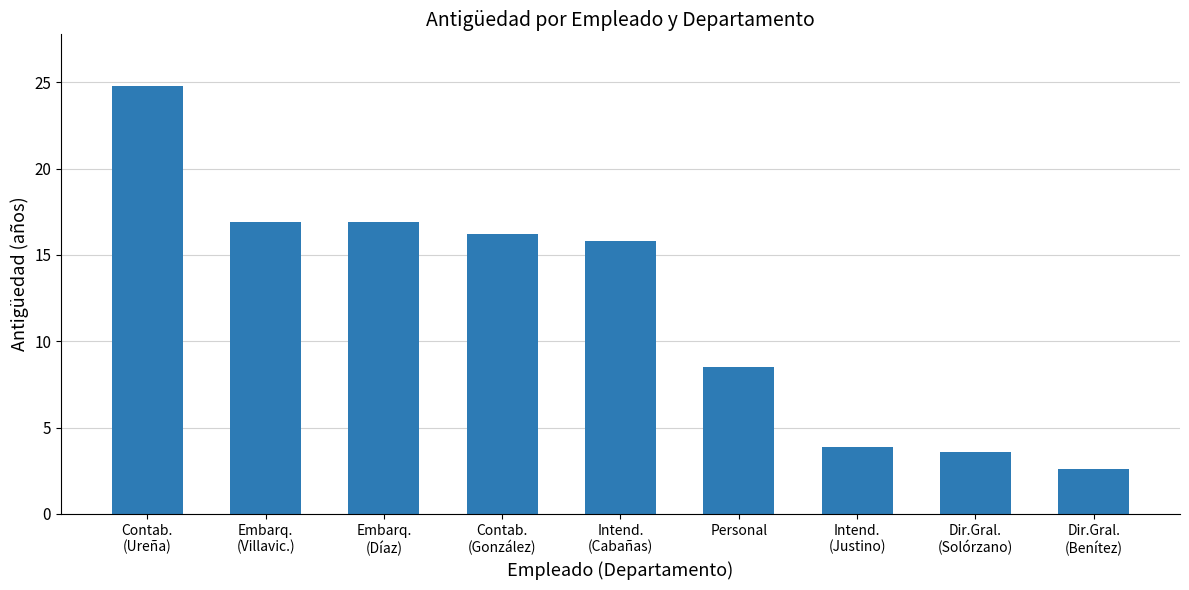

What is the change in value from Embarq.
(Villavic.) to Personal?

-8.4